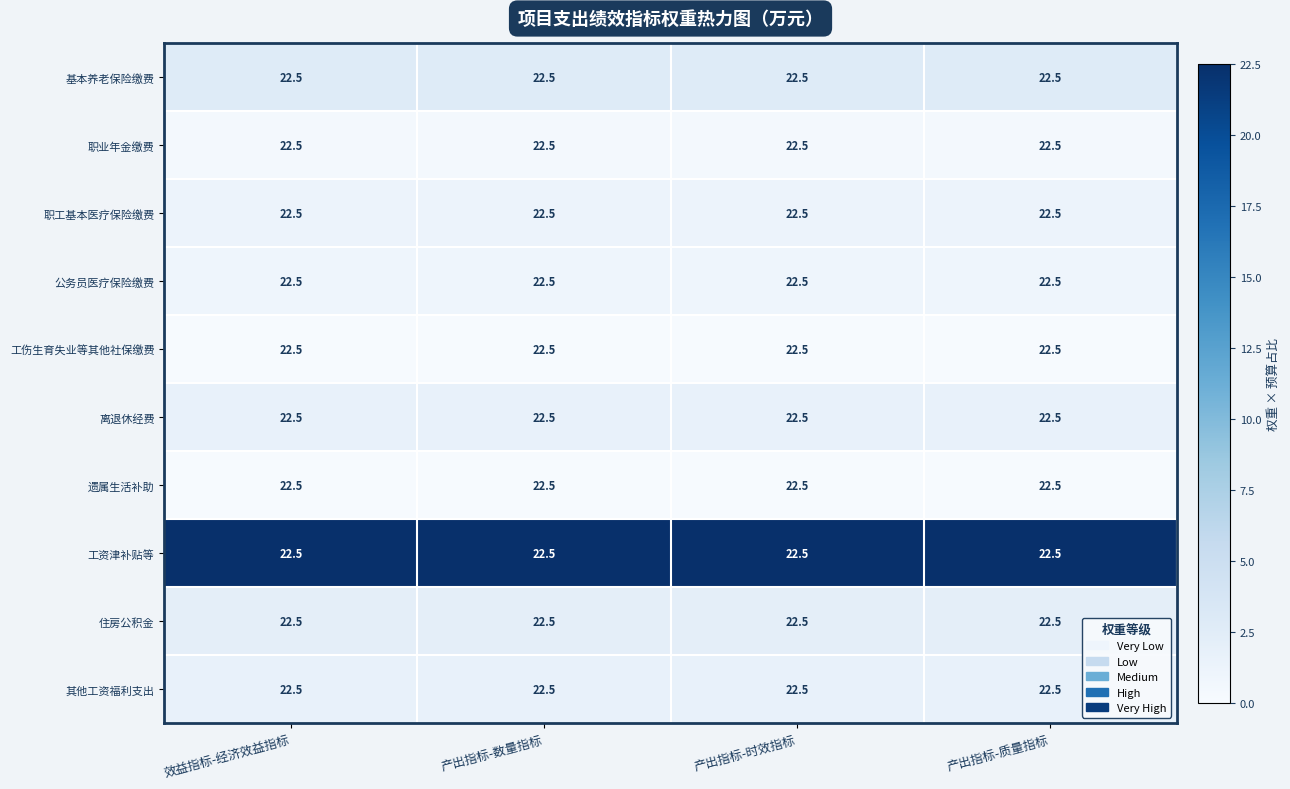

Which series has the largest total across all categories?

工资津补贴等